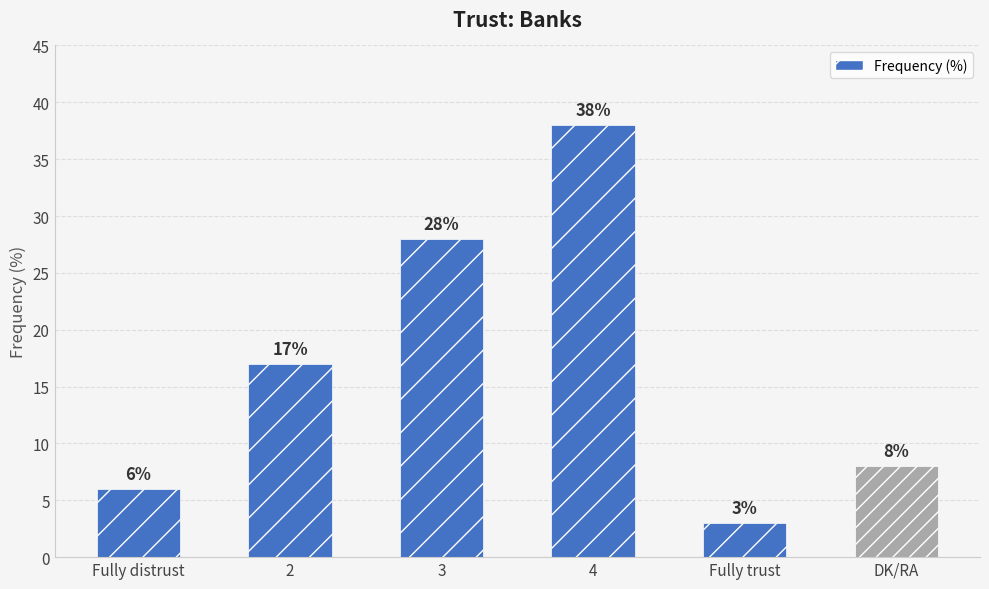

The chart shows a value of 28 at 3. True or false?

True